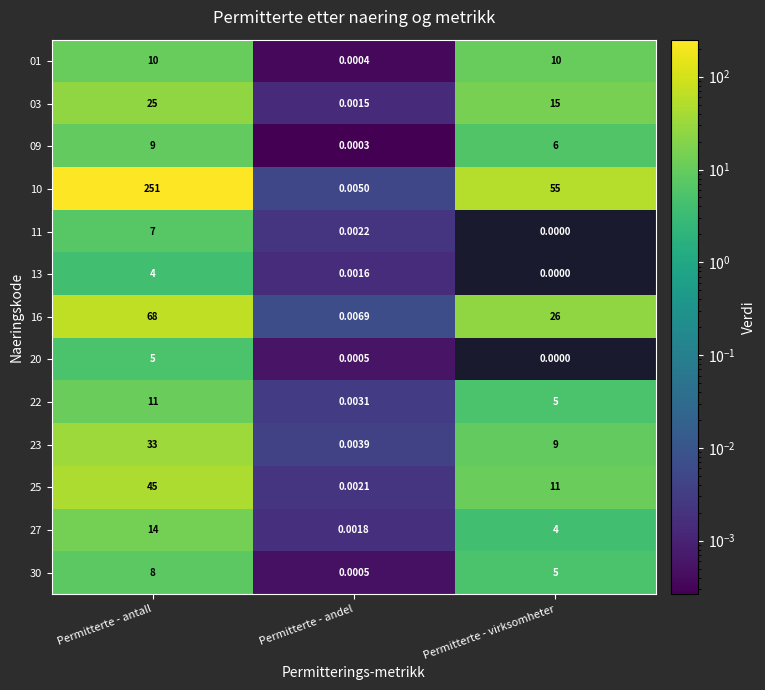

Between Permitterte - virksomheter and Permitterte - antall, which is larger?

Permitterte - virksomheter